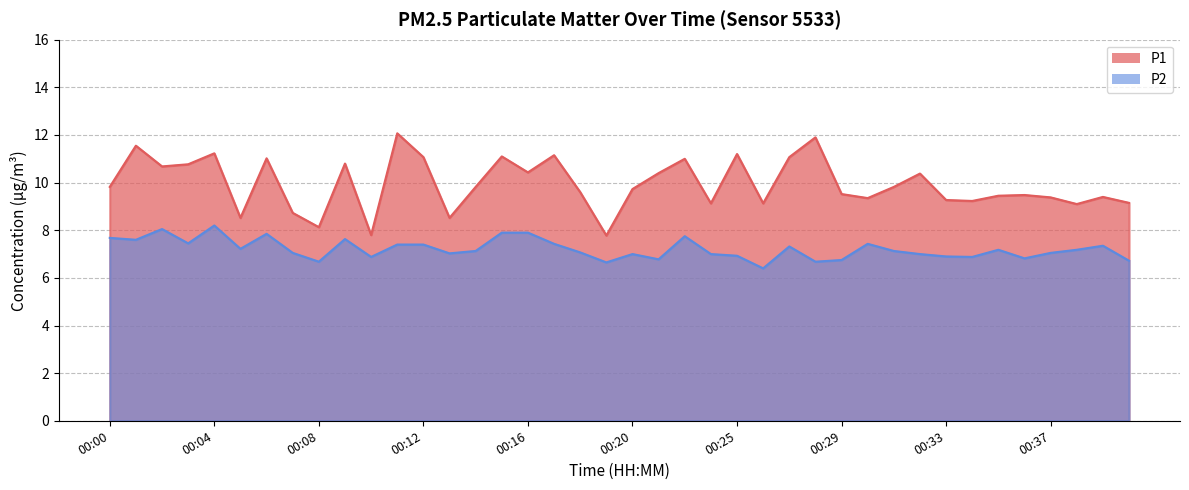

True or false: P1 and P2 cross at least once.

False